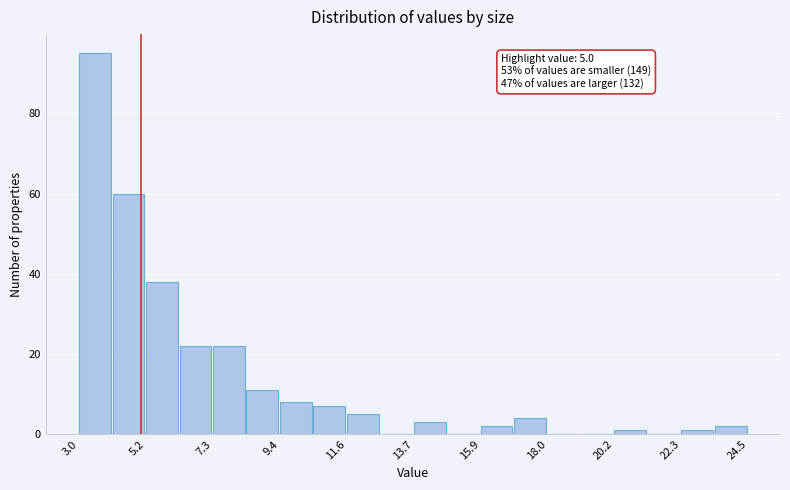

Read against the x-axis, roughly where is the centre of the tallest bar?

3.5